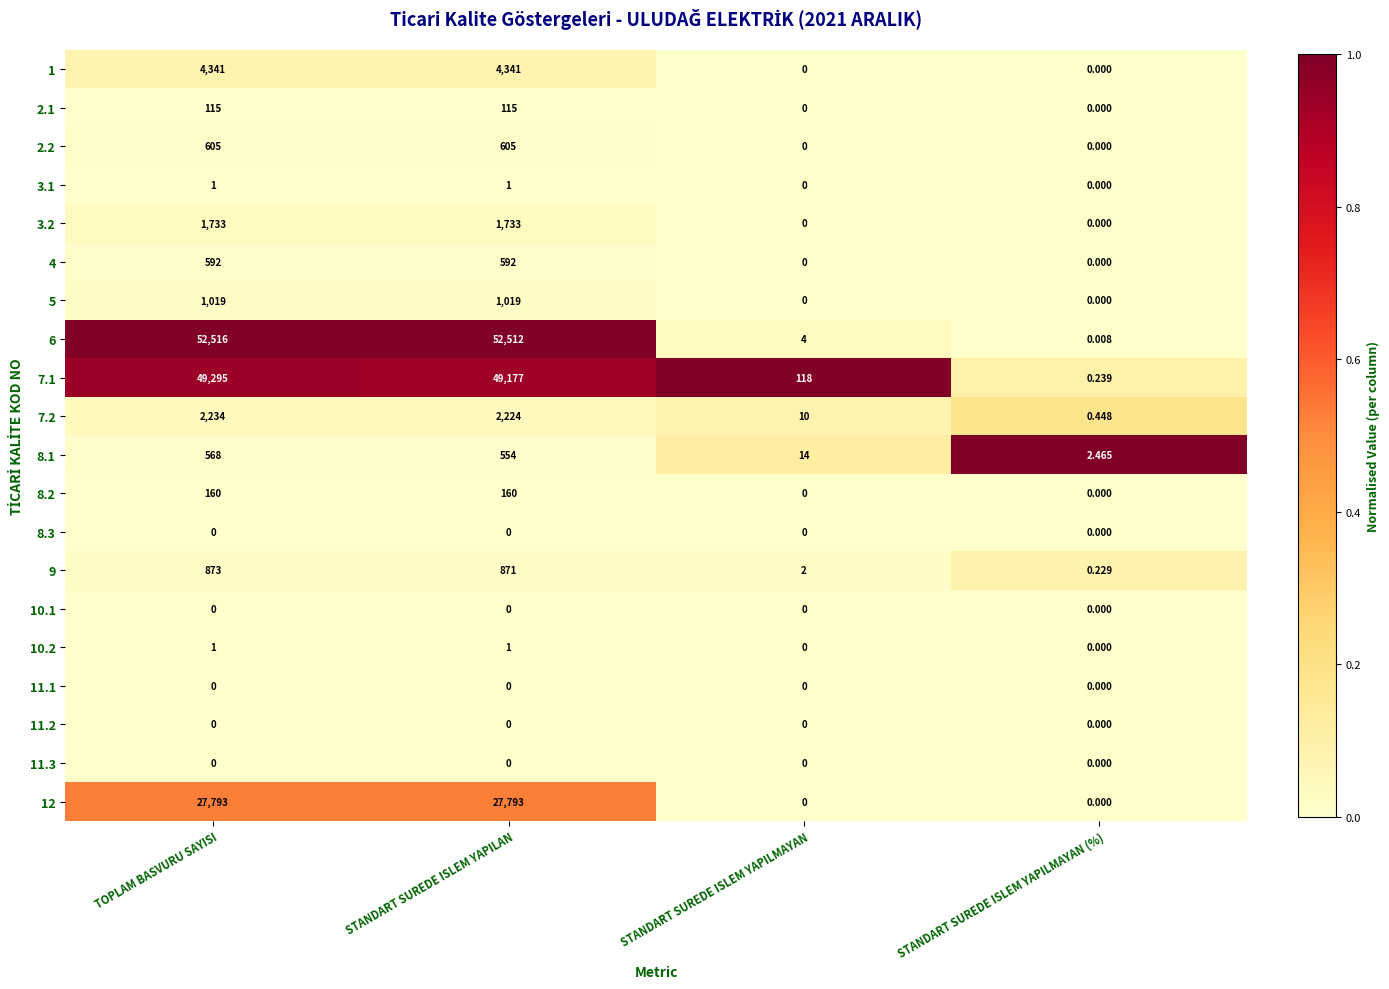

Which label corresponds to the largest value in the chart?

TOPLAM BASVURU SAYISI